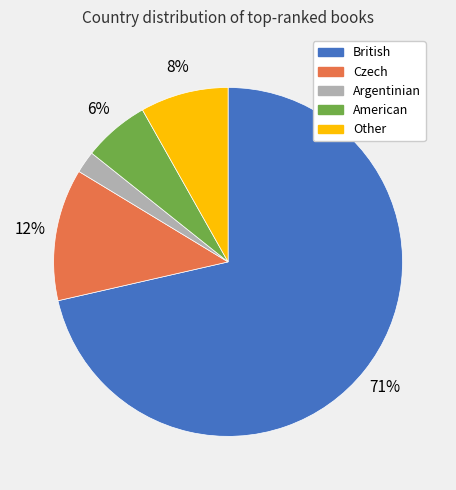

Is the sum of American and Other greater than half?

No